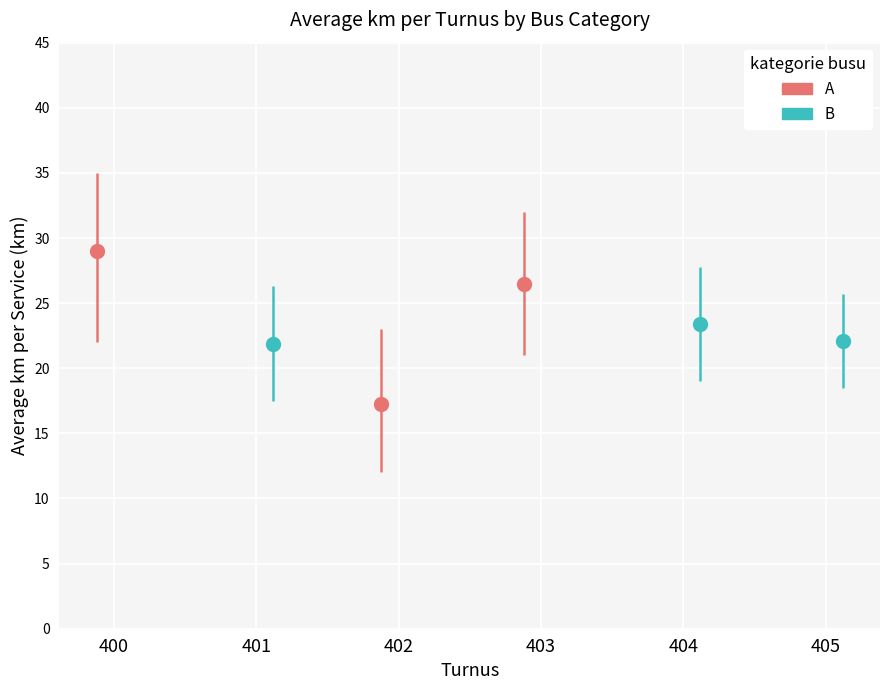

What is the difference between the maximum and second lowest values in the avg_km_err series?

1.3